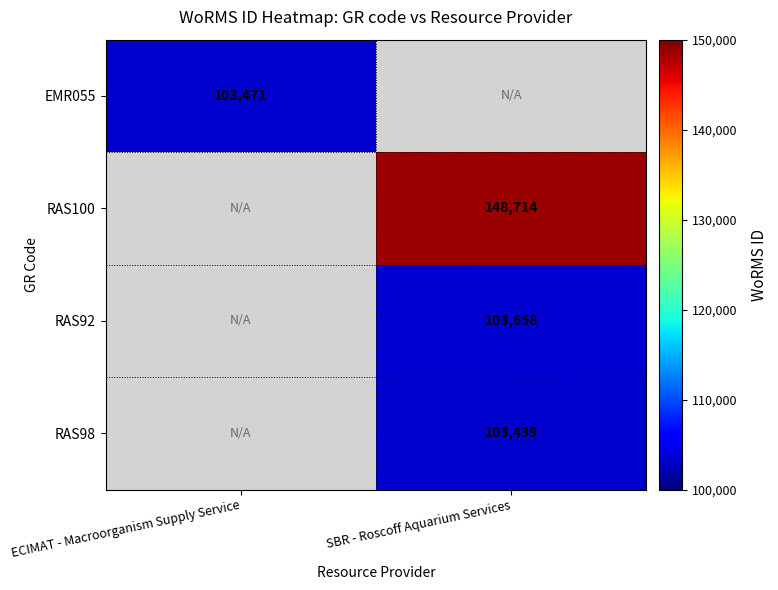

The RAS92 series shows 103658 at SBR - Roscoff Aquarium Services. True or false?

True